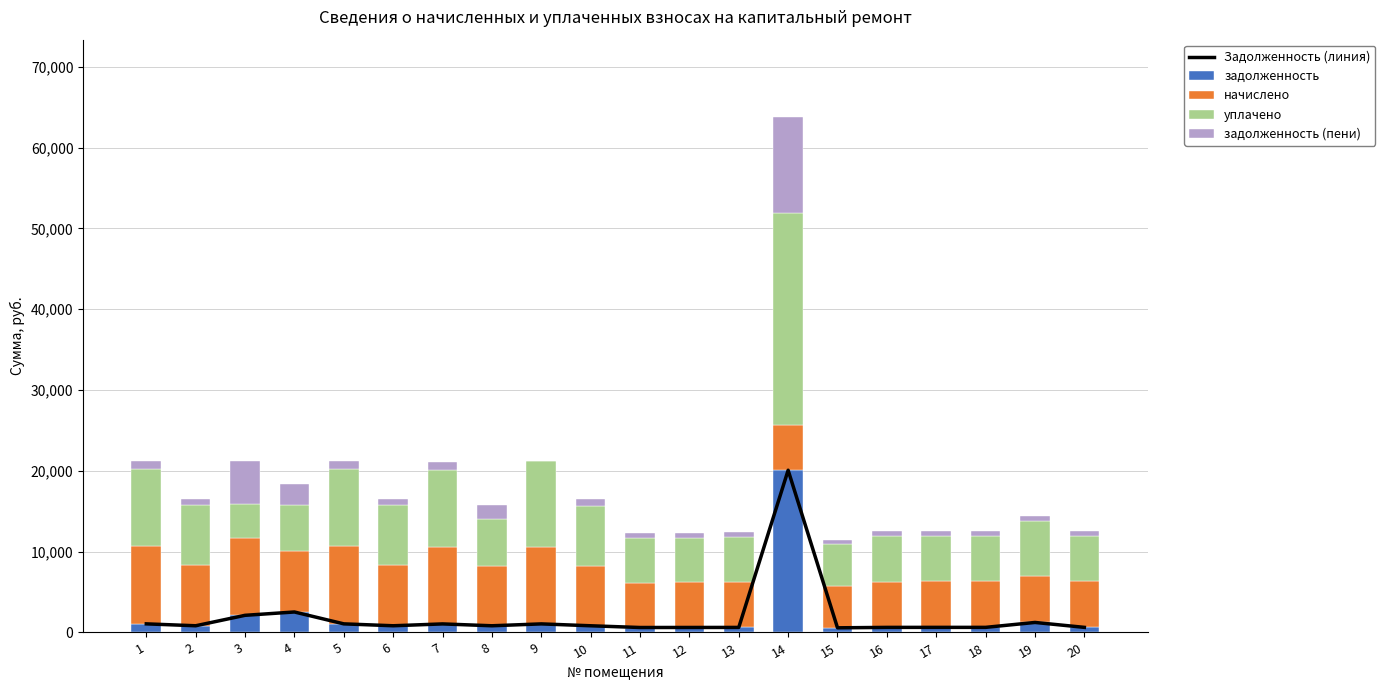

Is it true that Задолженность (линия) equals 383.2 at 17?

False